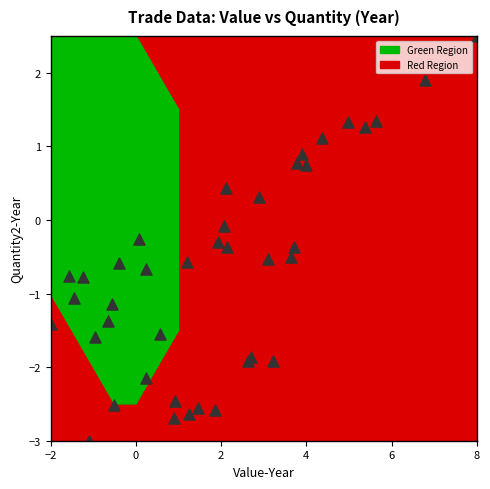

What is the range of X values (max minus min)?

10.0